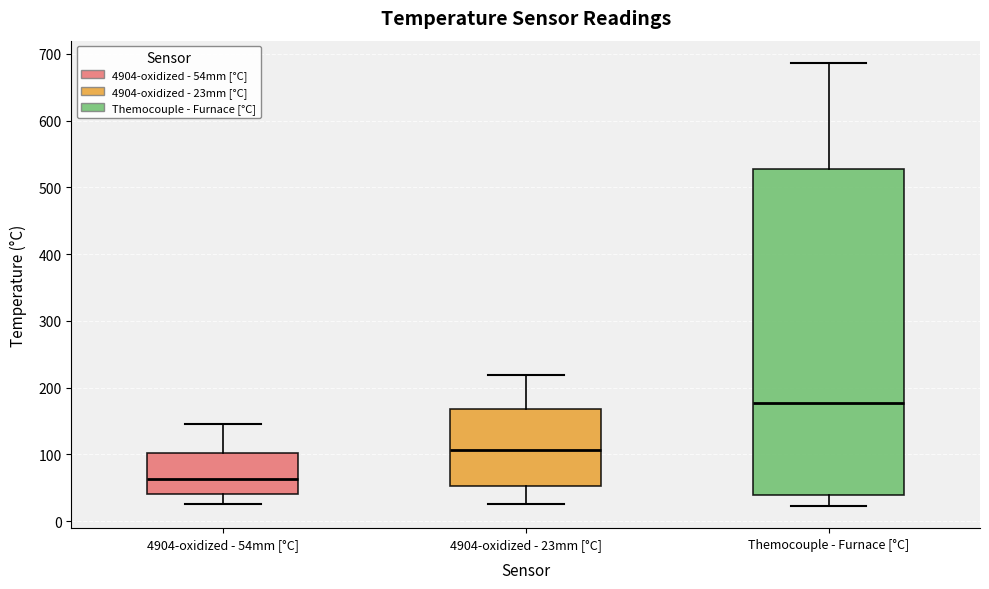

Where is the upper edge of the box for Themocouple - Furnace [°C] on the y-axis? The values are not printed on the chart, so give them approximately, as read against the axis.

530